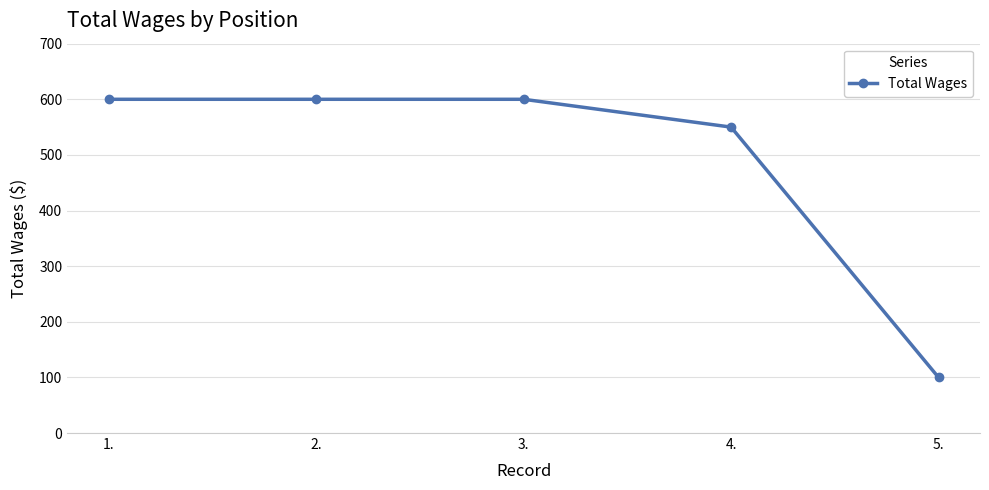

True or false: there are more than 1 points higher than both neighbors.

False